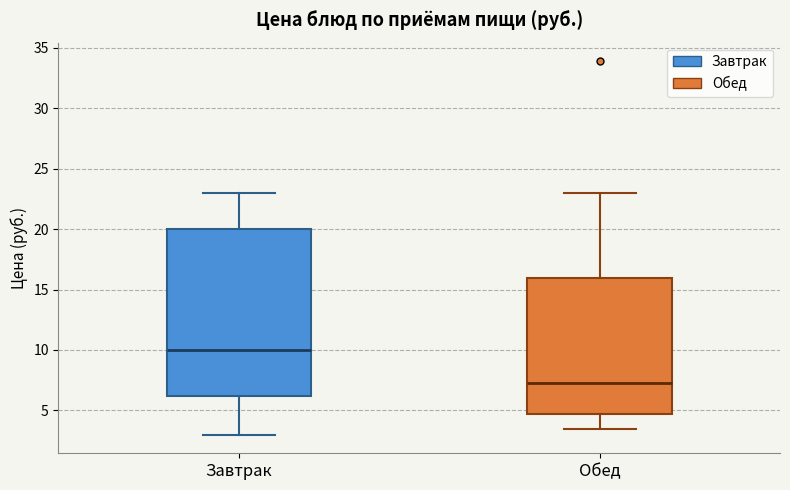

Which box is the tallest, from its lower edge to its upper edge?

Завтрак